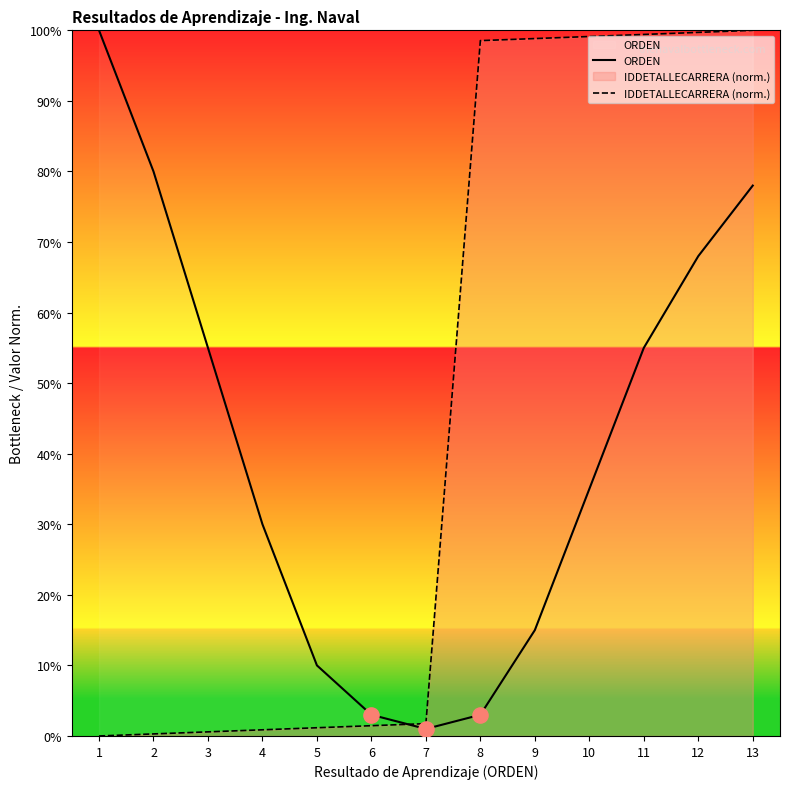

What are all the series names shown in the legend?

ORDEN, IDDETALLECARRERA (norm.)